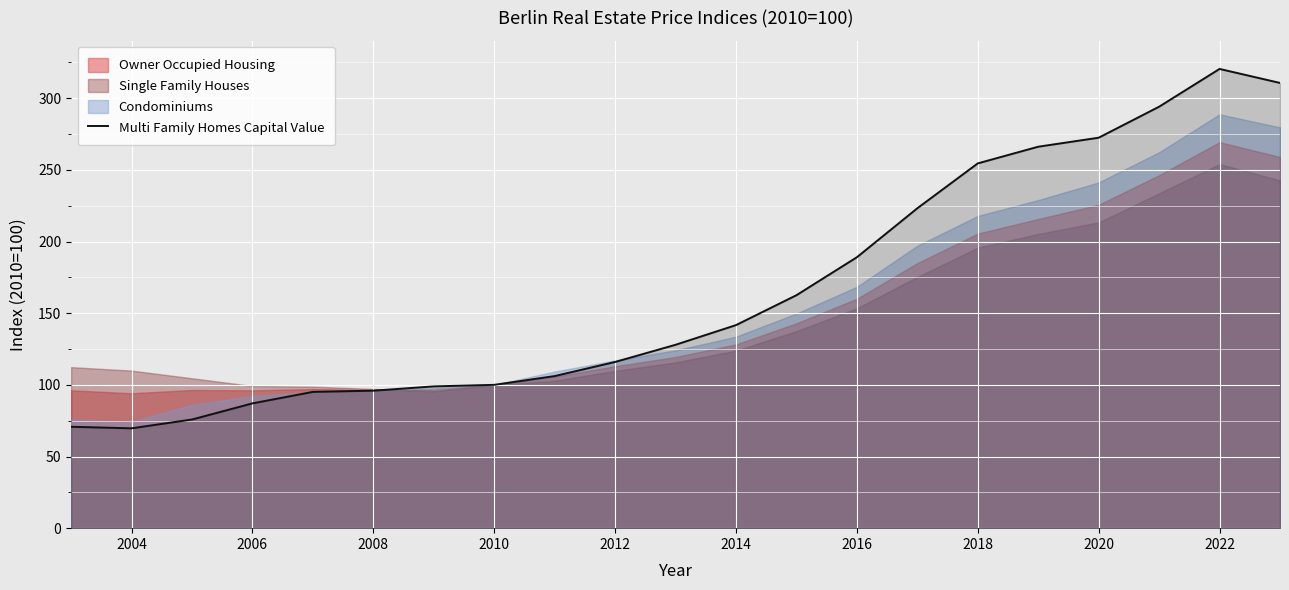

How many points are lower than both their immediate neighbors (excluding endpoints)?

1